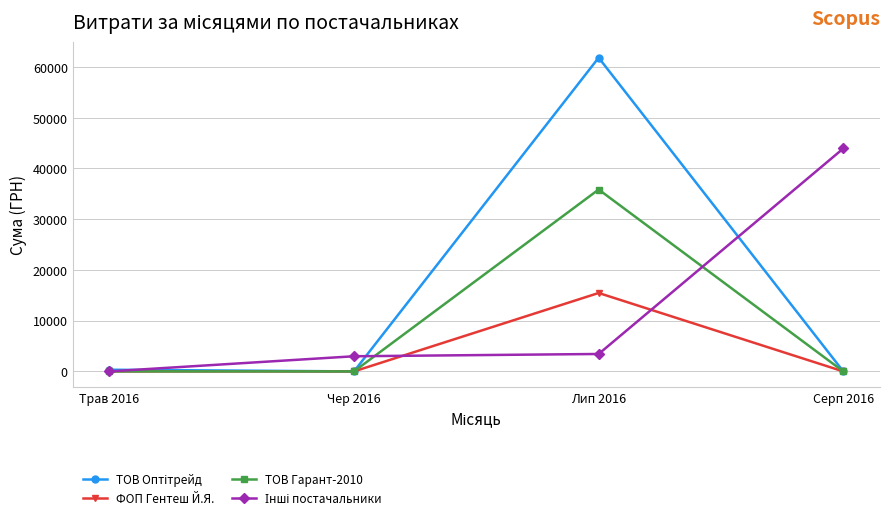

What is the difference between the highest and lowest values at Чер 2016?

2985.6